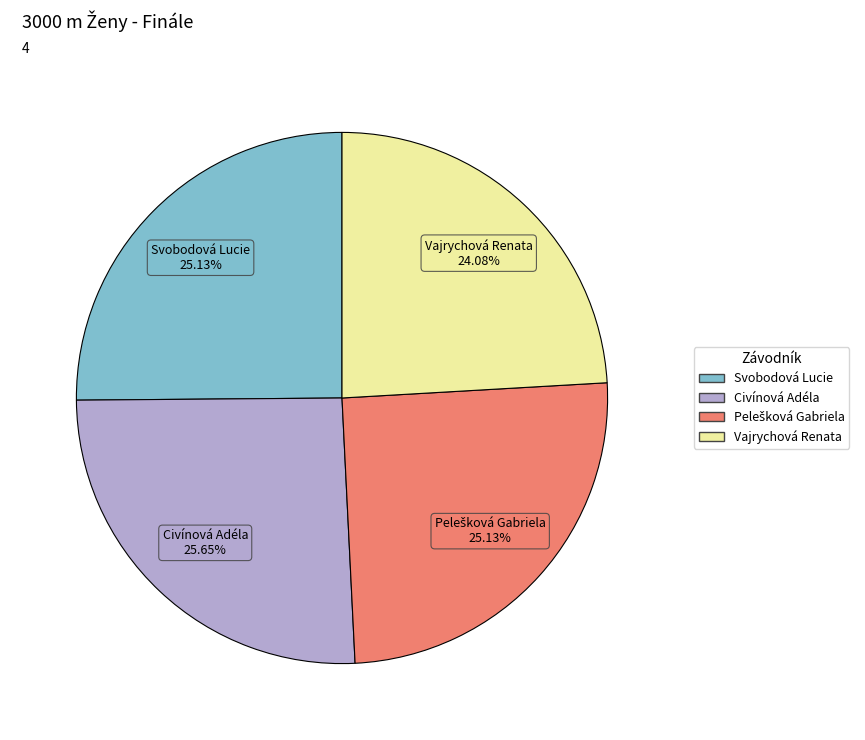

To the nearest percent, what is the average slice percentage?

25%